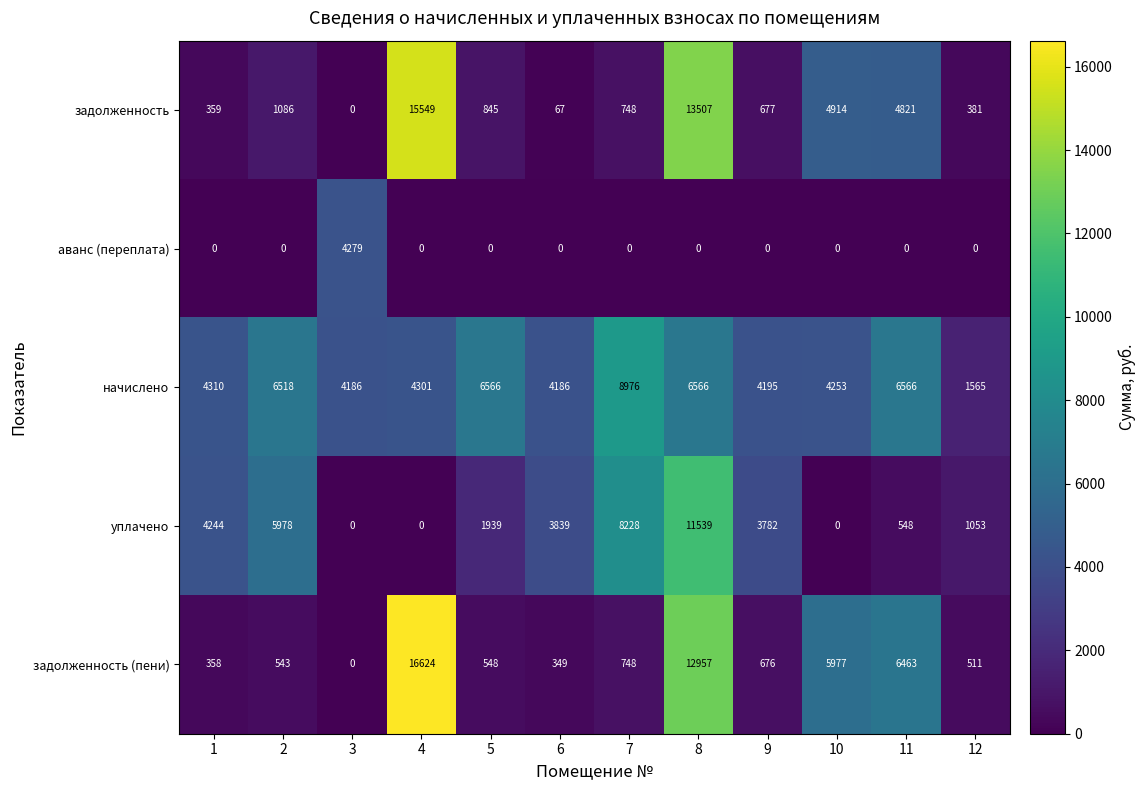

List the labels in order of задолженность (пени) value, largest first.

4, 8, 11, 10, 7, 9, 5, 2, 12, 1, 6, 3